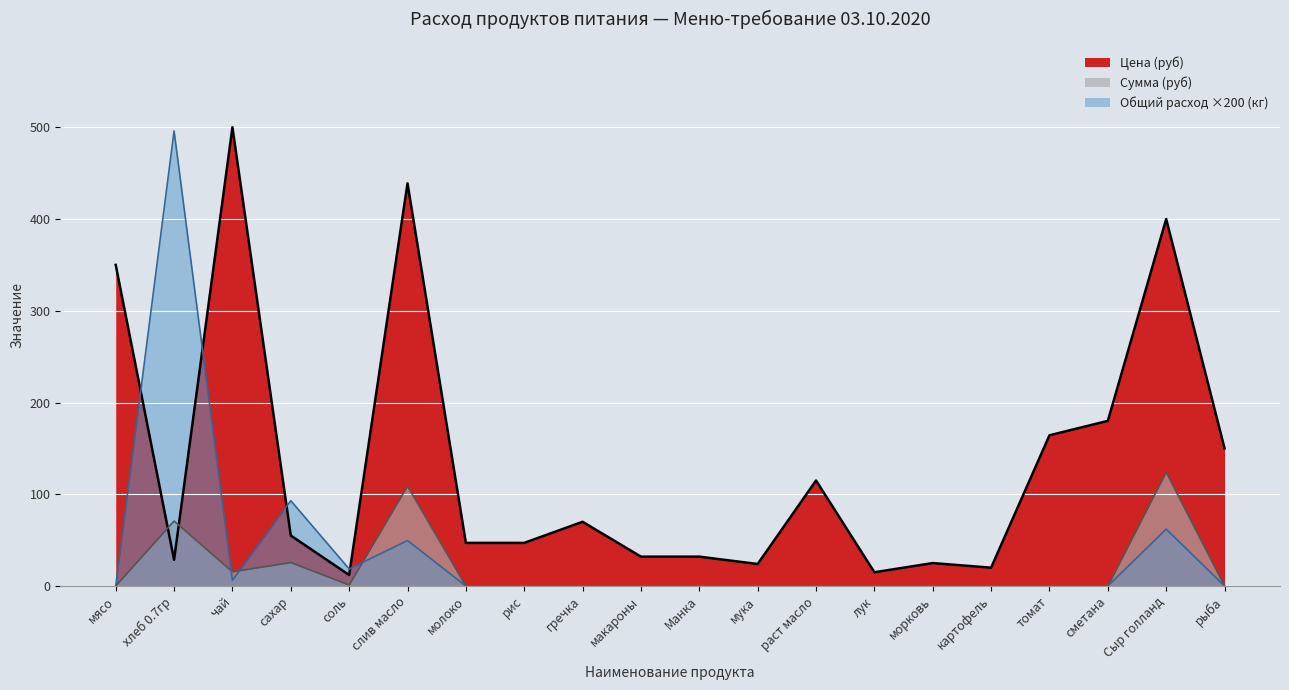

What is the label of the 7th point from the right?

лук